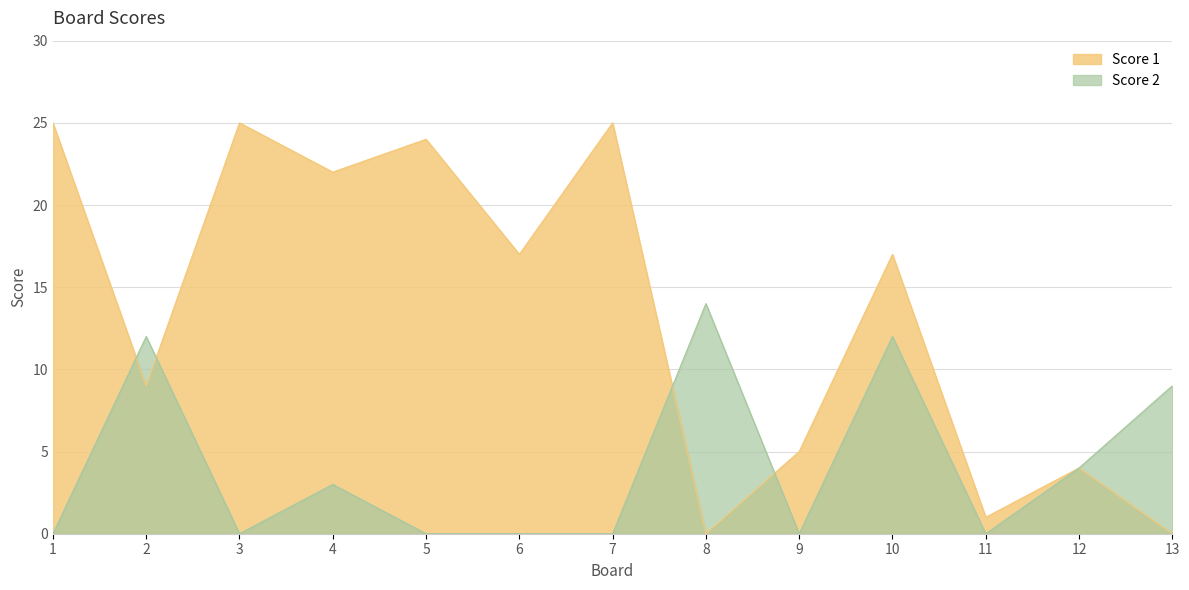

What is the difference between the second highest and minimum values in the Score 1 series?

25